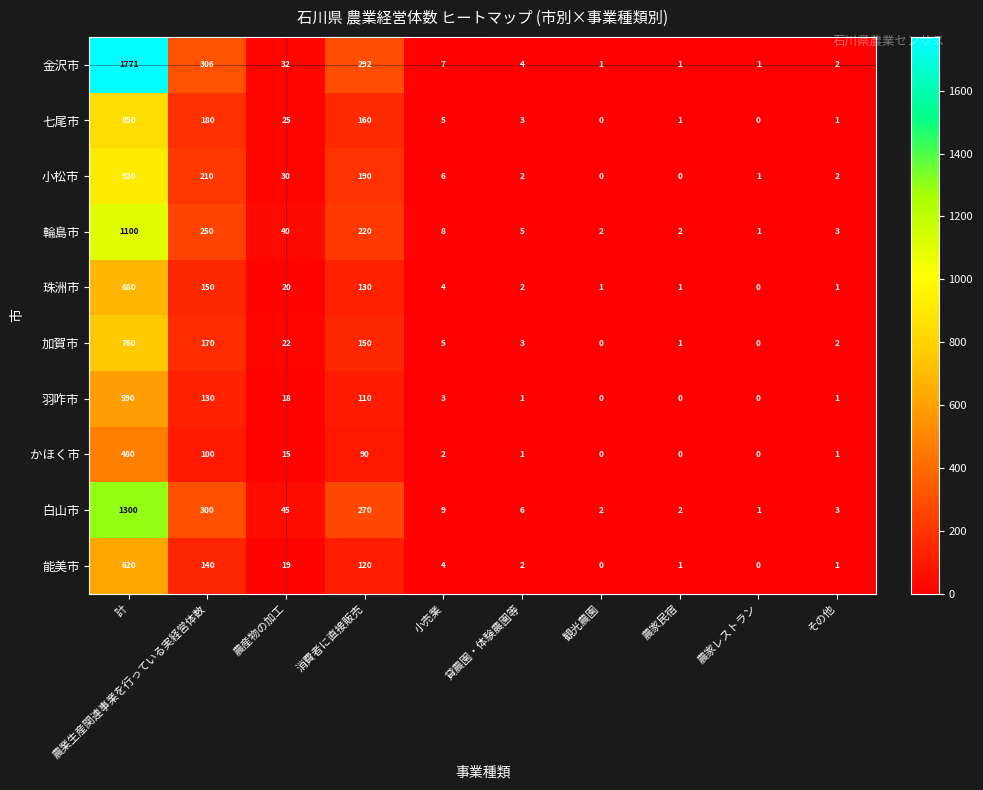

Which series changed the most between 農産物の加工 and その他?

白山市